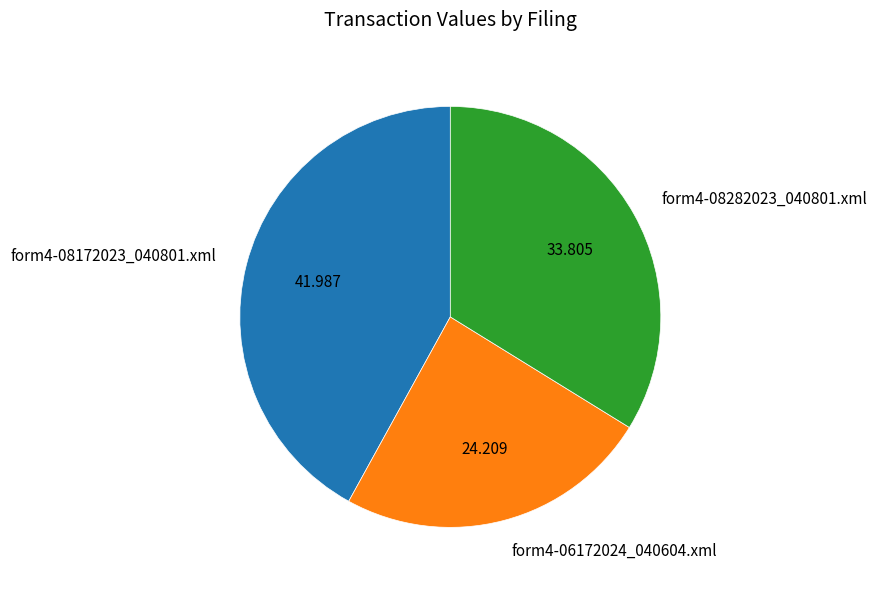

Rank the categories by value from lowest to highest.

form4-06172024_040604.xml, form4-08282023_040801.xml, form4-08172023_040801.xml